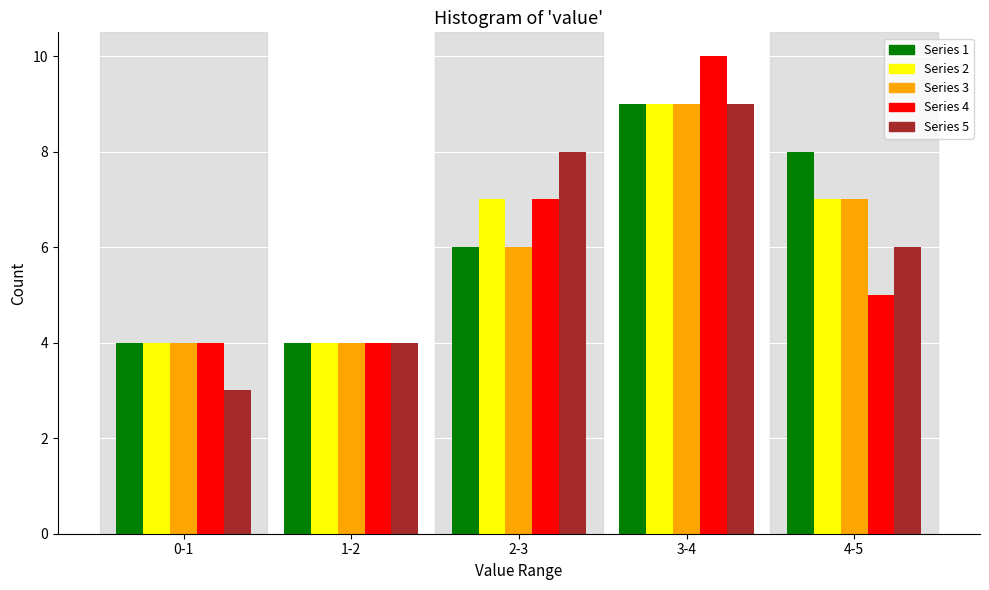

Reading left to right, what are all the values shown in this chart?

Series 1: 0-1=4	1-2=4	2-3=6	3-4=9	4-5=8
Series 2: 0-1=4	1-2=4	2-3=7	3-4=9	4-5=7
Series 3: 0-1=4	1-2=4	2-3=6	3-4=9	4-5=7
Series 4: 0-1=4	1-2=4	2-3=7	3-4=10	4-5=5
Series 5: 0-1=3	1-2=4	2-3=8	3-4=9	4-5=6